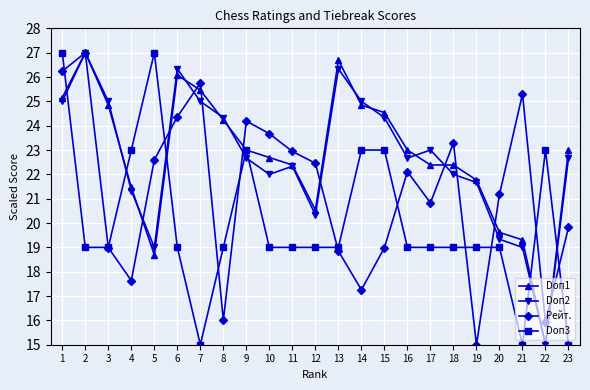

What is the maximum value for Doп2?

27.0